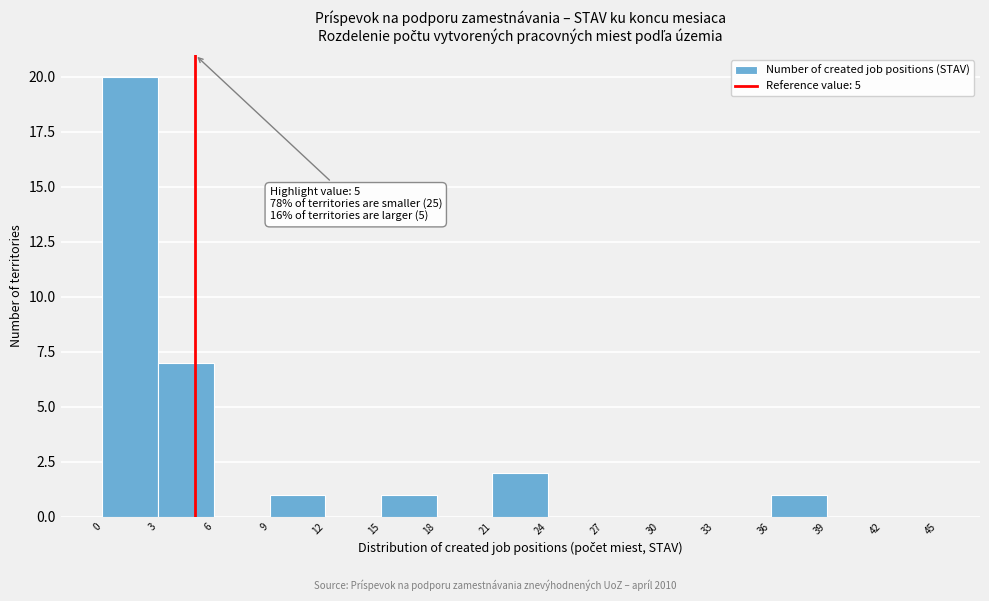

Which range on the x-axis has the tallest bar?

0 to 3